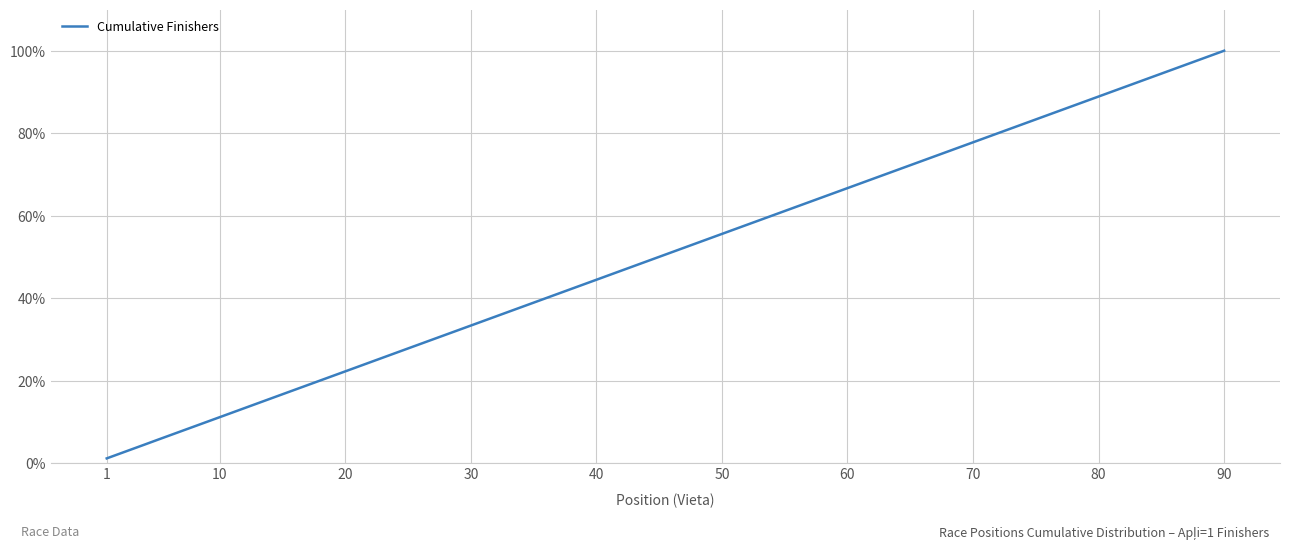

Is this an area chart (filled region under the line)?

No